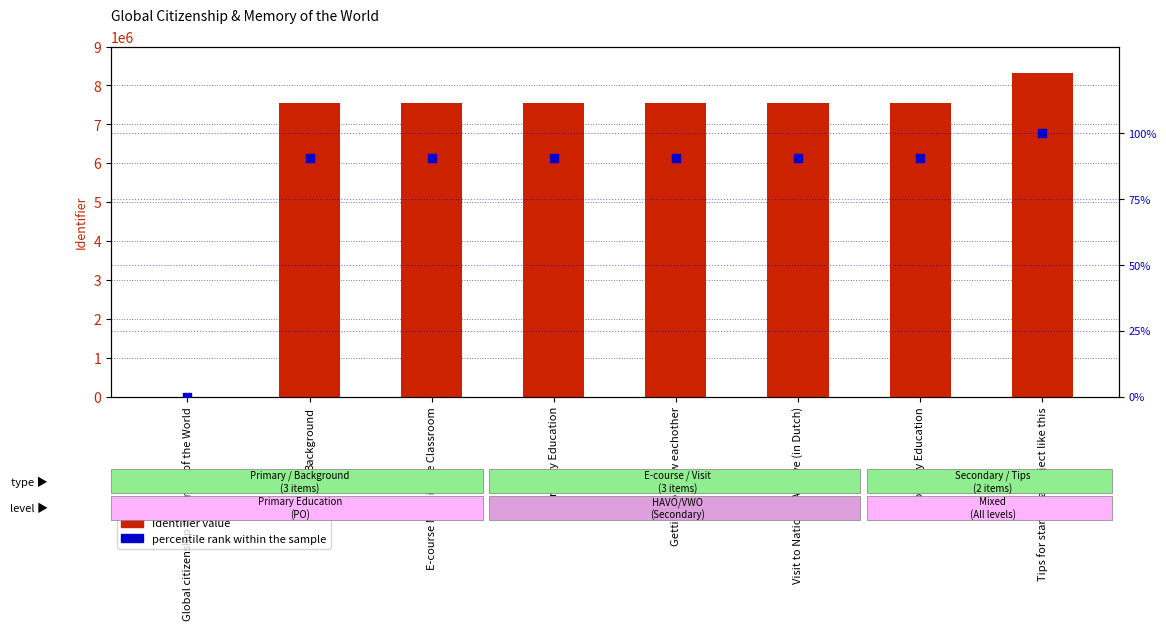

What are all the series names shown in the legend?

Identifier value, percentile rank within the sample